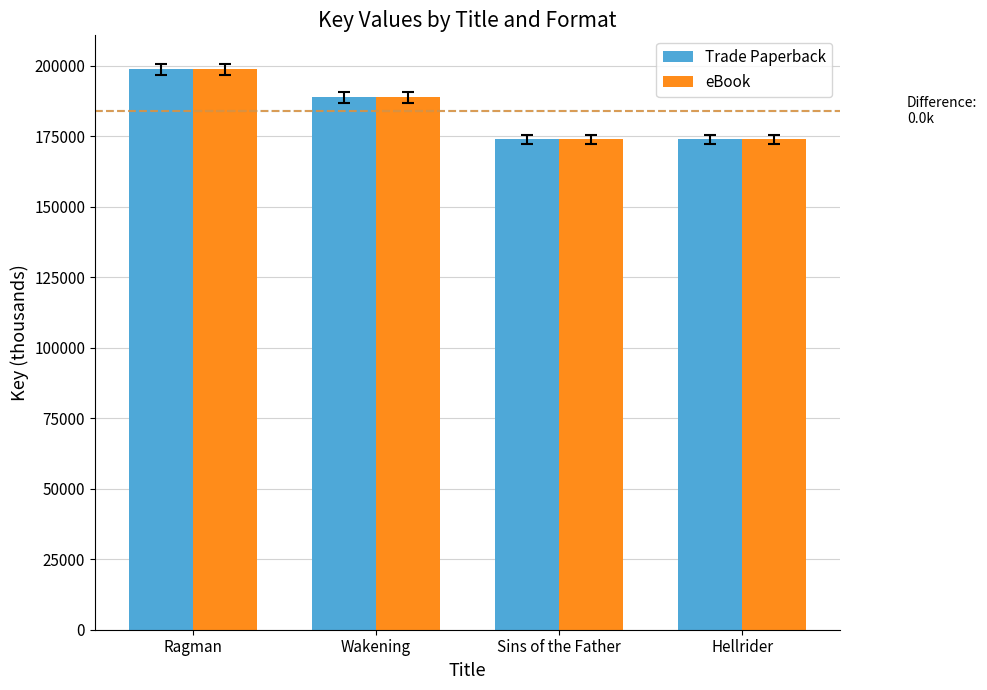

At which label is Trade Paperback closest to 186342?

Wakening